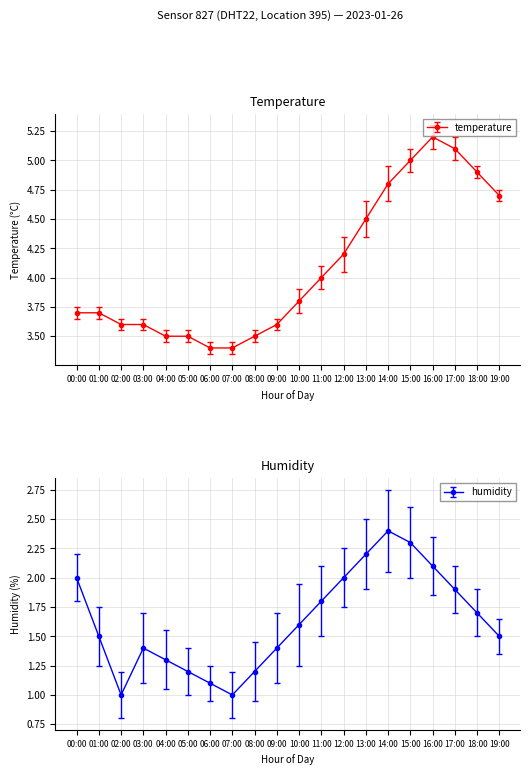

What is the average value of the humidity series?

1.6